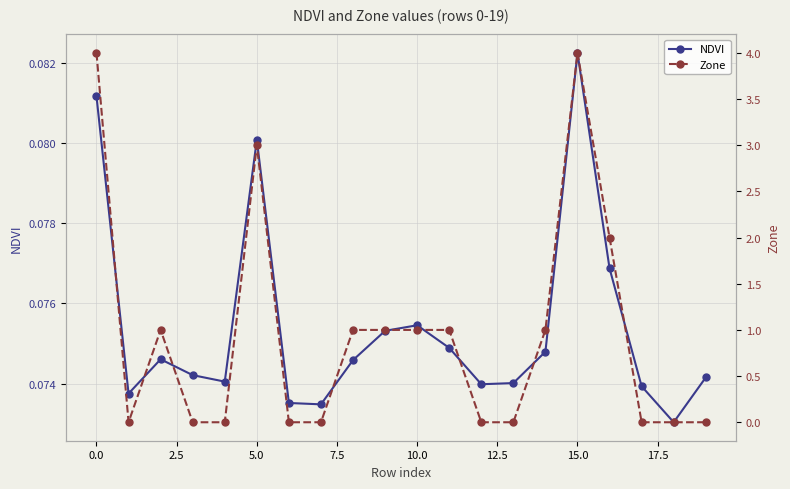

True or false: NDVI and Zone intersect in this chart.

True